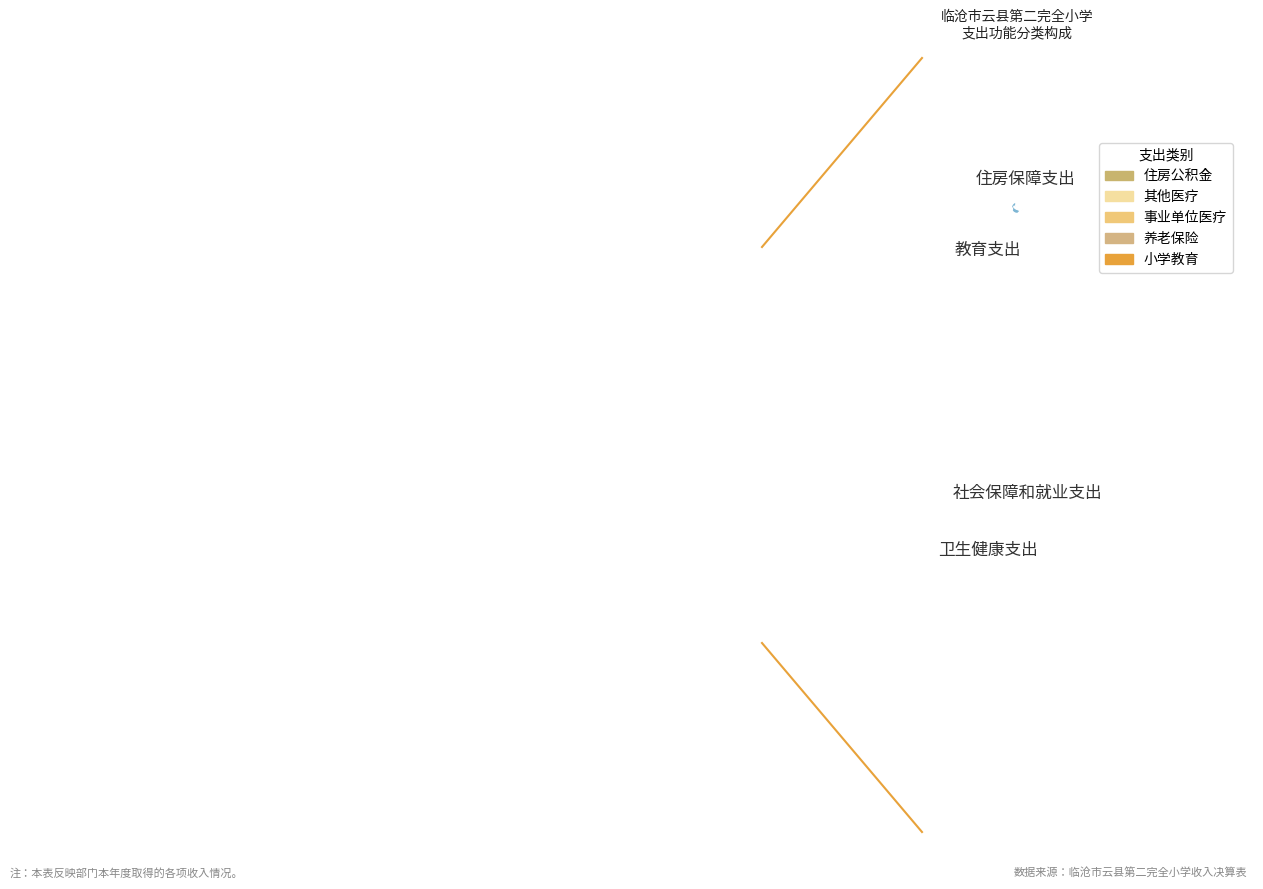

The 社会保障和就业支出 slice represents 5% of the pie. True or false?

True